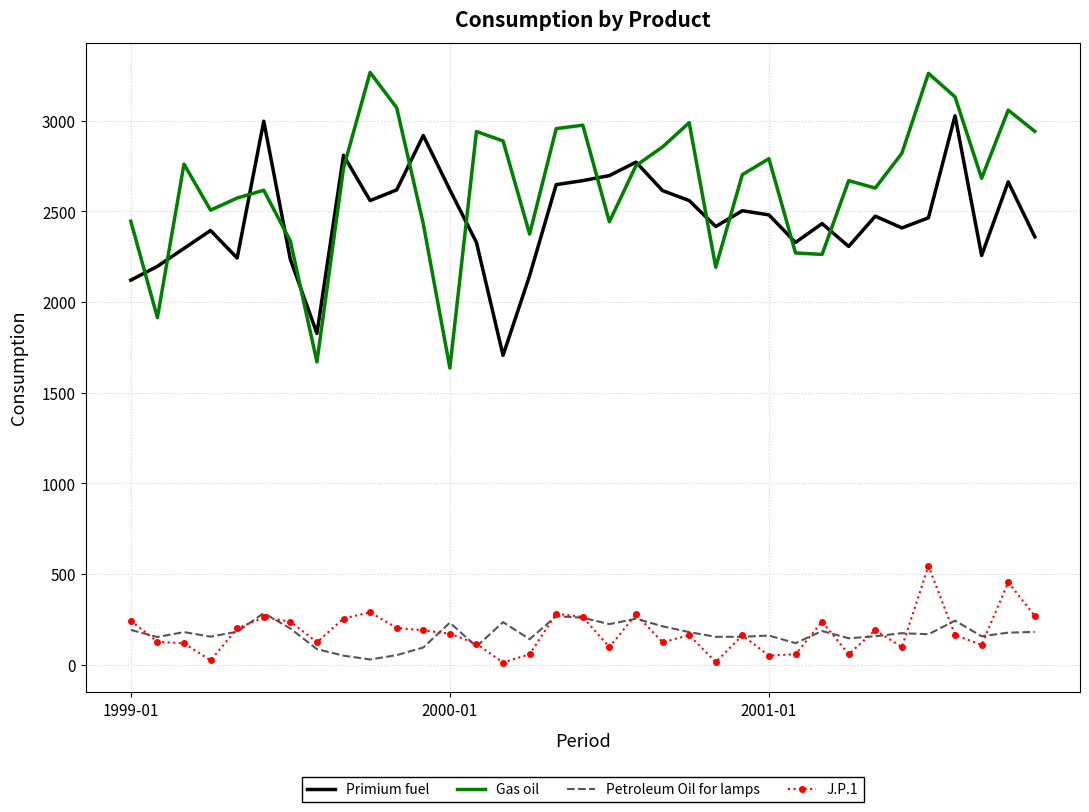

True or false: J.P.1 and Primium fuel intersect in this chart.

False